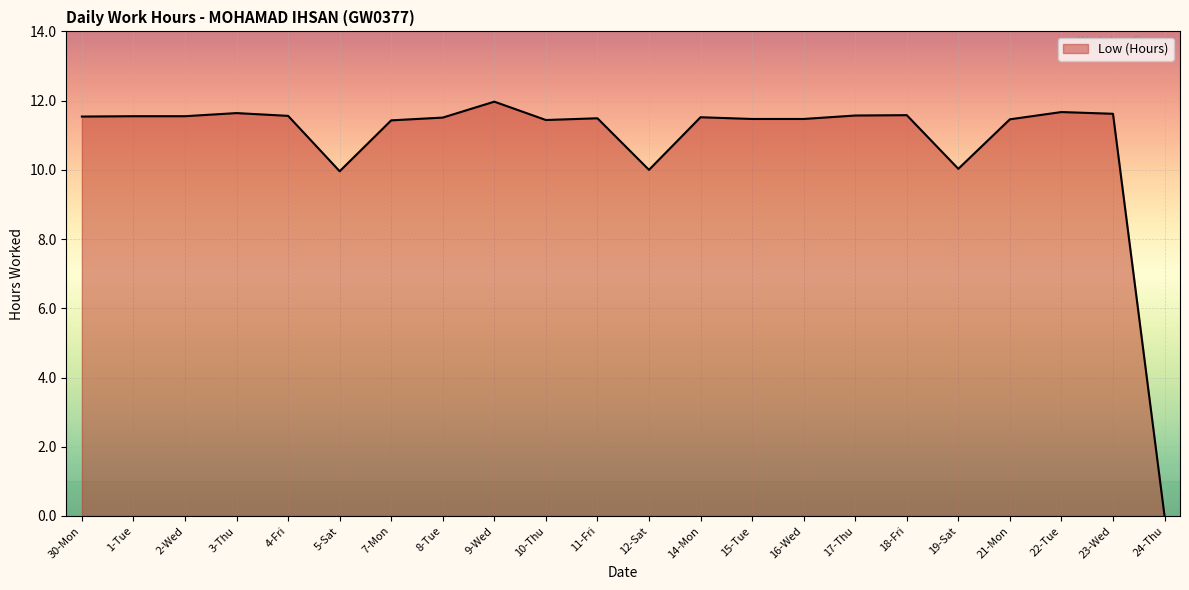

What is the sum of the values at 8-Tue and 21-Mon?

23.0